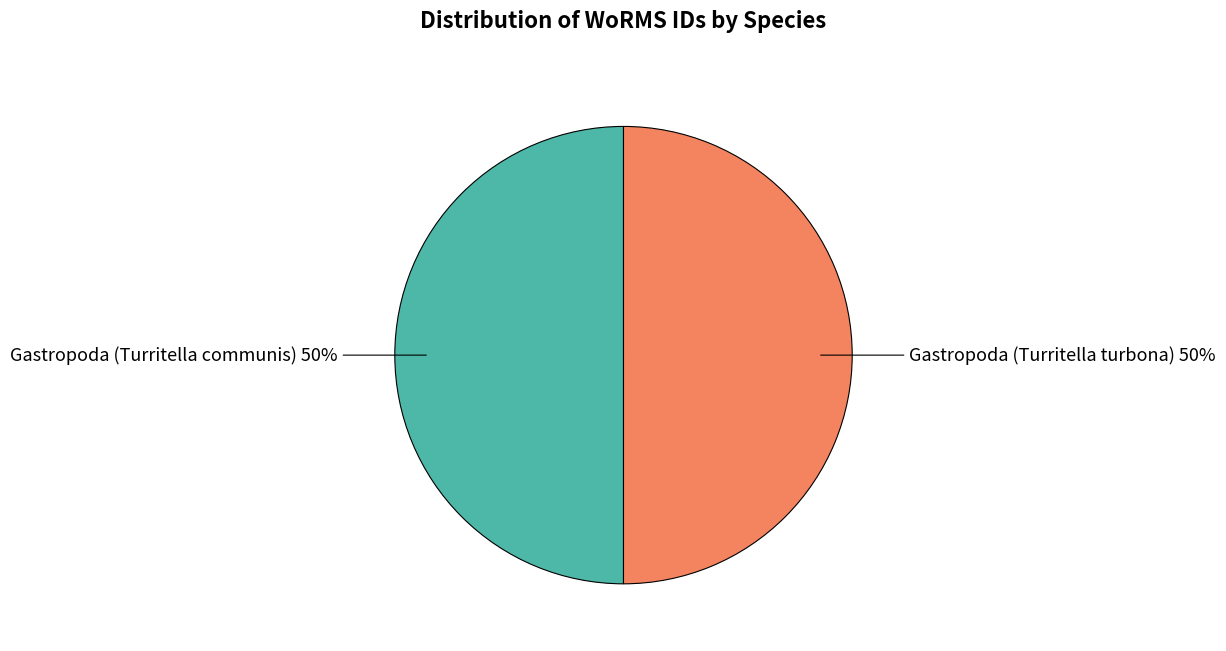

To the nearest percent, what is the average slice percentage?

50%